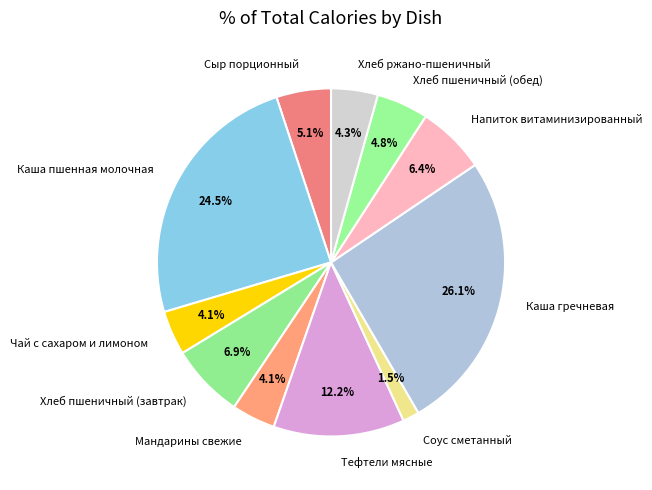

True or false: Тефтели мясные accounts for 12% of the total.

True